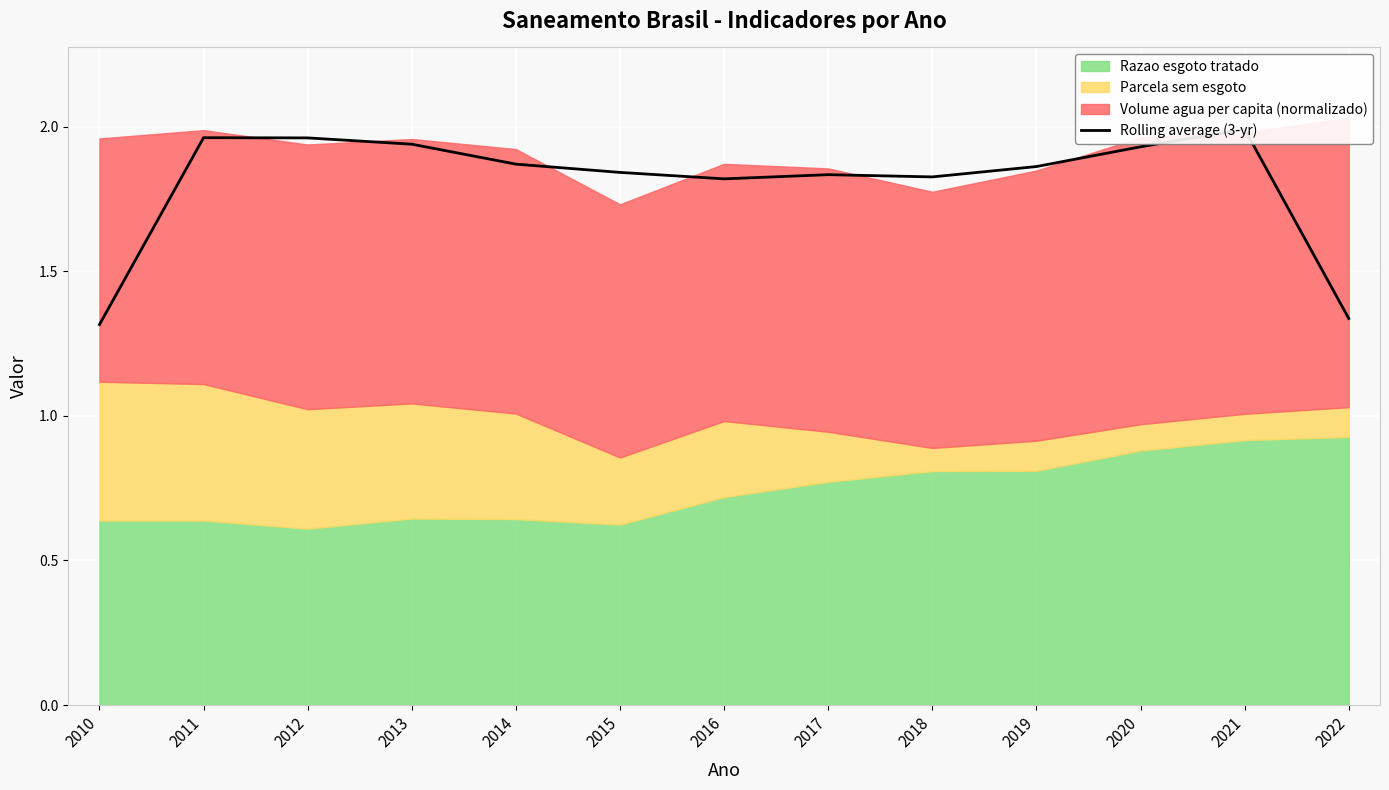

How many interior local valleys (lower than both neighbors) does the data have?

2